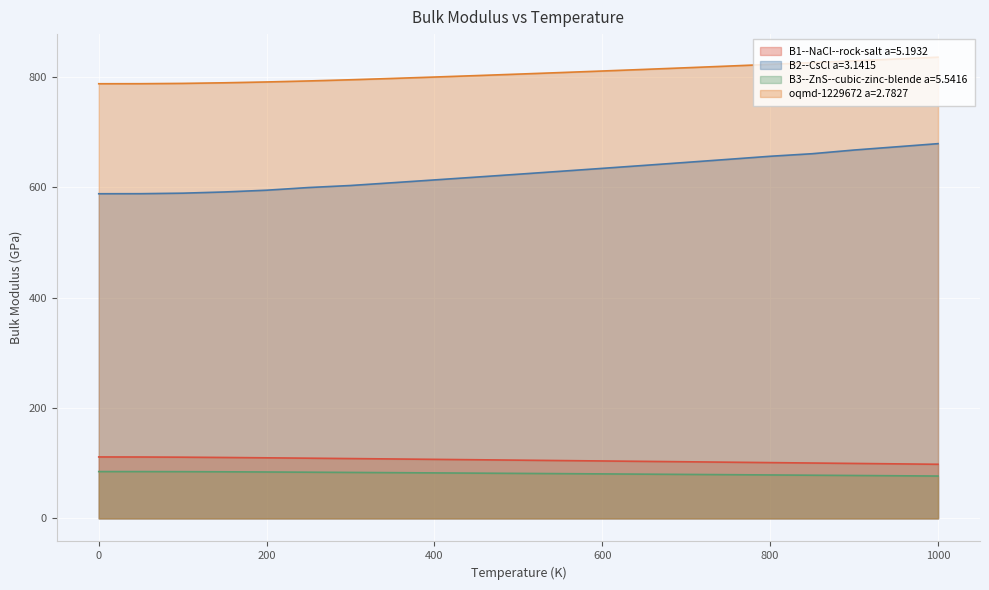

Reading left to right, transcribe all the data shown in this chart.

B1--NaCl--rock-salt a=5.1932: 111.4	111.3	111.0	110.4	109.8	109.1	108.4	107.7	107.0	106.3	105.6	104.8	104.1	103.4	102.6	101.9	101.1	100.4	99.6	98.9	98.1
B2--CsCl a=3.1415: 588.5	588.5	589.5	591.7	594.9	599.7	603.4	608.4	613.5	618.6	623.9	629.1	634.5	639.9	645.3	650.8	656.4	661.0	667.7	673.5	679.3
B3--ZnS--cubic-zinc-blende a=5.5416: 84.8	84.8	84.7	84.4	84.1	83.7	83.3	82.9	82.5	82.0	81.6	81.1	80.7	80.2	79.7	79.2	78.7	78.2	77.8	77.3	76.8
oqmd-1229672 a=2.7827: 787.8	787.9	788.5	789.6	791.1	792.9	795.1	797.5	800.0	802.6	805.3	808.1	810.9	813.8	816.8	819.9	823.0	826.1	829.4	832.7	836.0